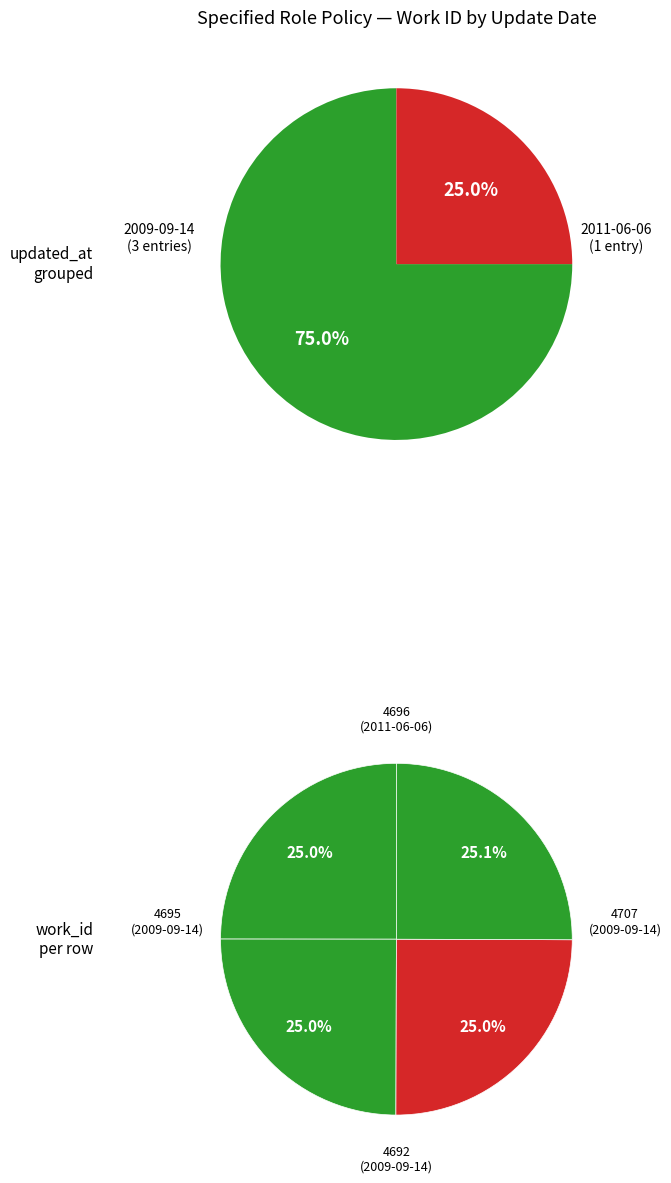

The 2009-09-14 slice represents 32% of the pie. True or false?

False